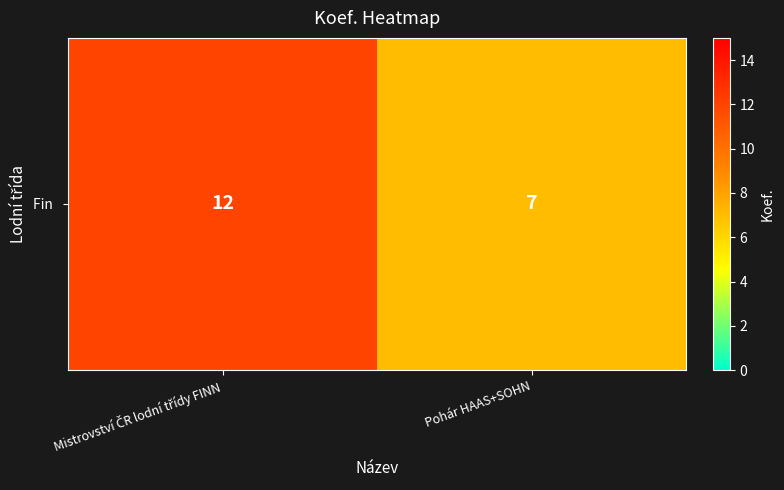

What is the ratio of the value at Pohár HAAS+SOHN to the value at Mistrovství ČR lodní třídy FINN?

0.6